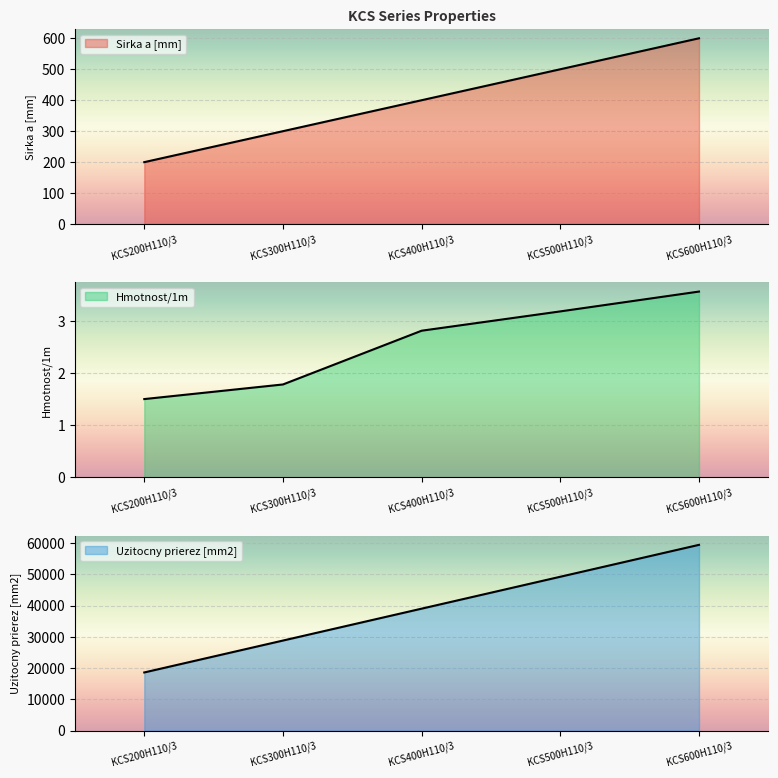

At which label does Sirka a [mm] first exceed 400?

KCS500H110/3